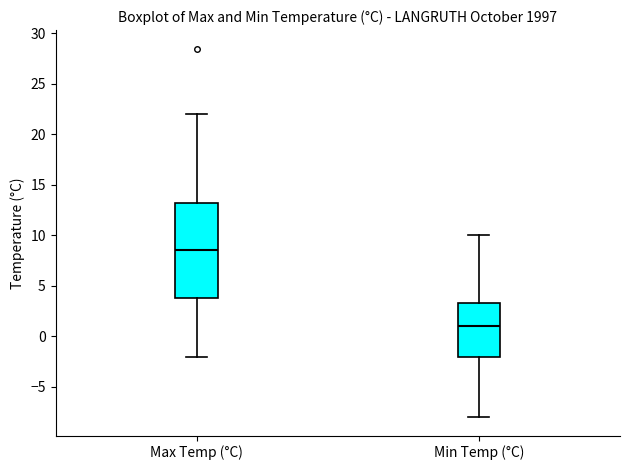

Reading left to right, read every box against the y-axis: the position of its median line, the range the box covers, and the ends of its whiskers. The values are not printed on the chart, so give them approximately, as read against the axis.

Max Temp (°C): median 8.5, box 4.0 to 13.5, whiskers -2.0 to 22.0
Min Temp (°C): median 1.0, box -2.0 to 3.5, whiskers -8.0 to 10.0